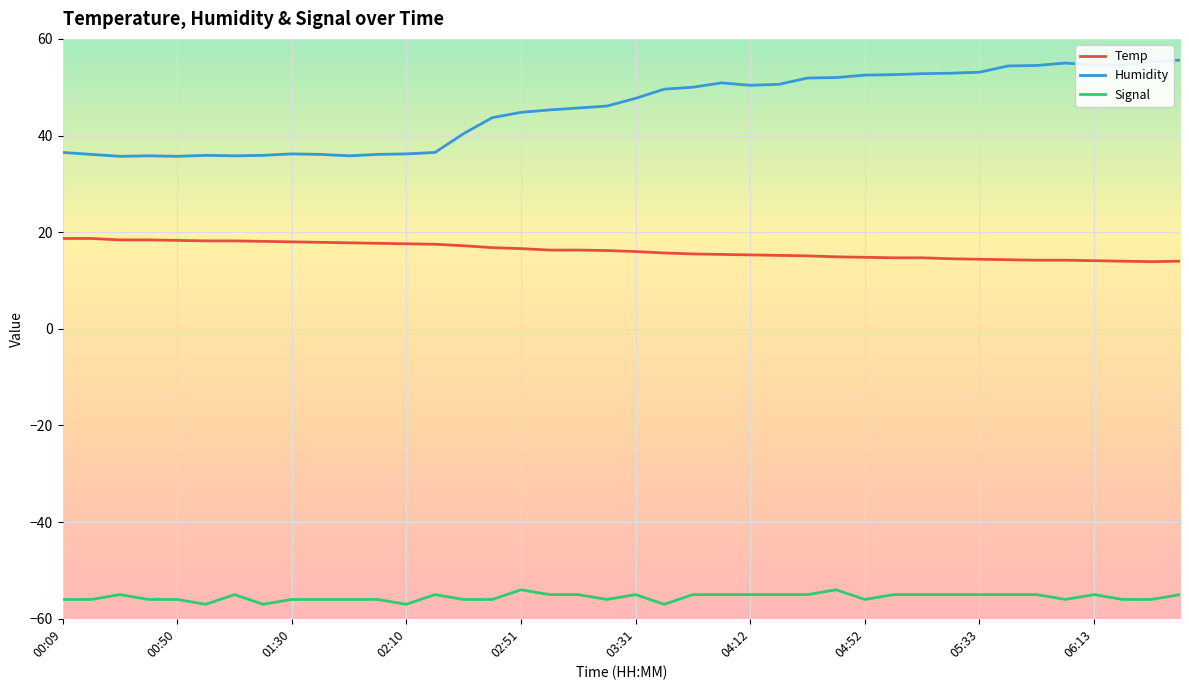

What is the difference between the maximum and minimum values in the Humidity series?

19.9